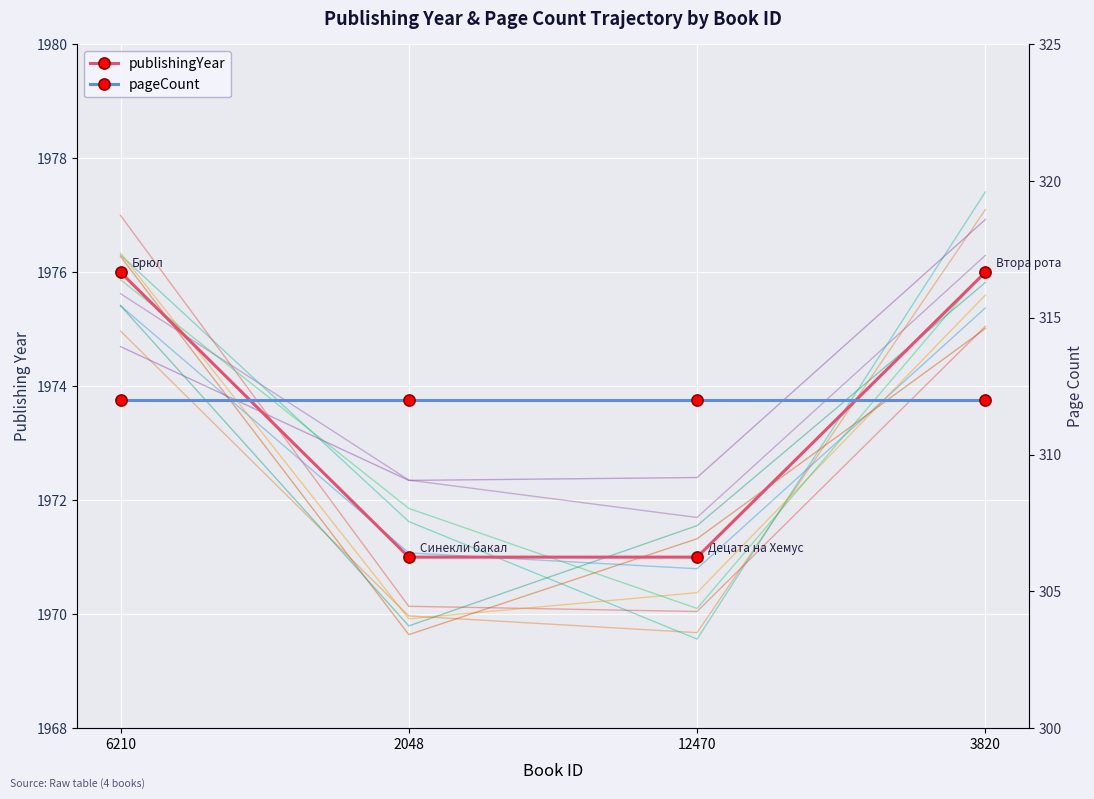

Which series has the largest total across all categories?

publishingYear